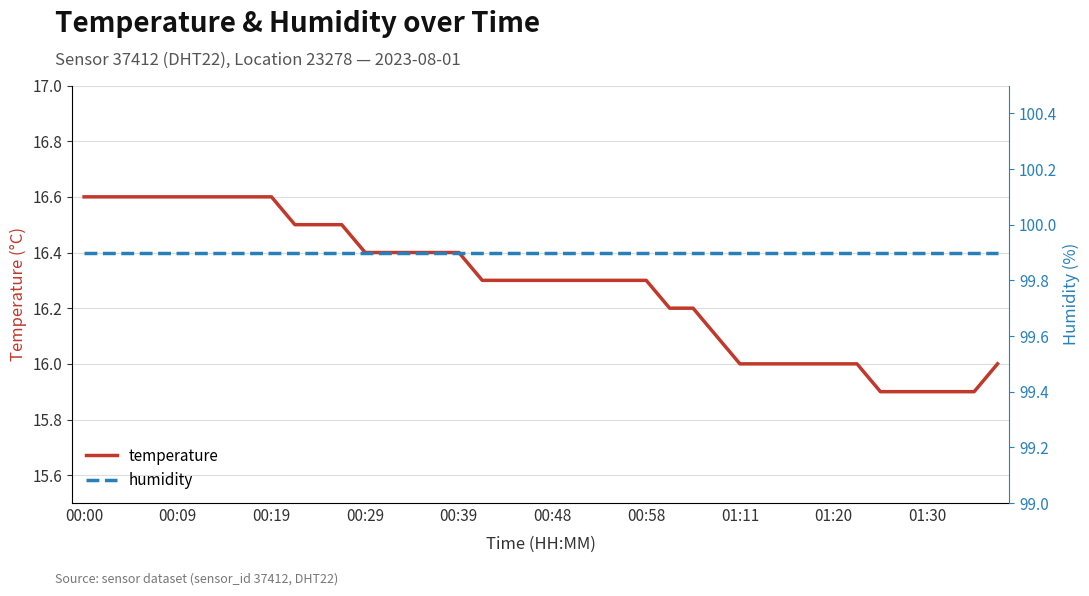

Count the number of categories in the chart.

40